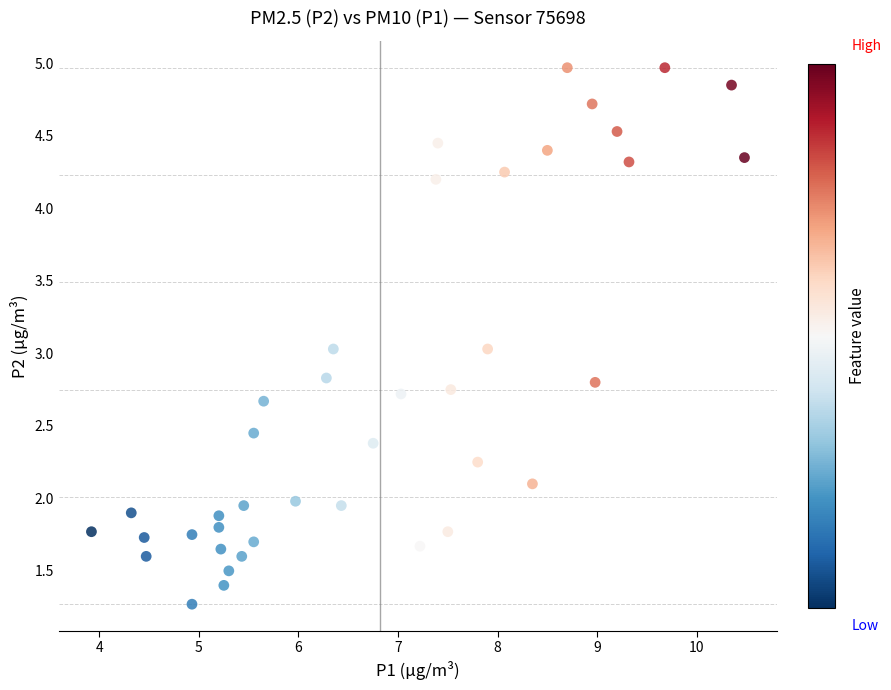

What is the range of Y values (max minus min)?

3.7